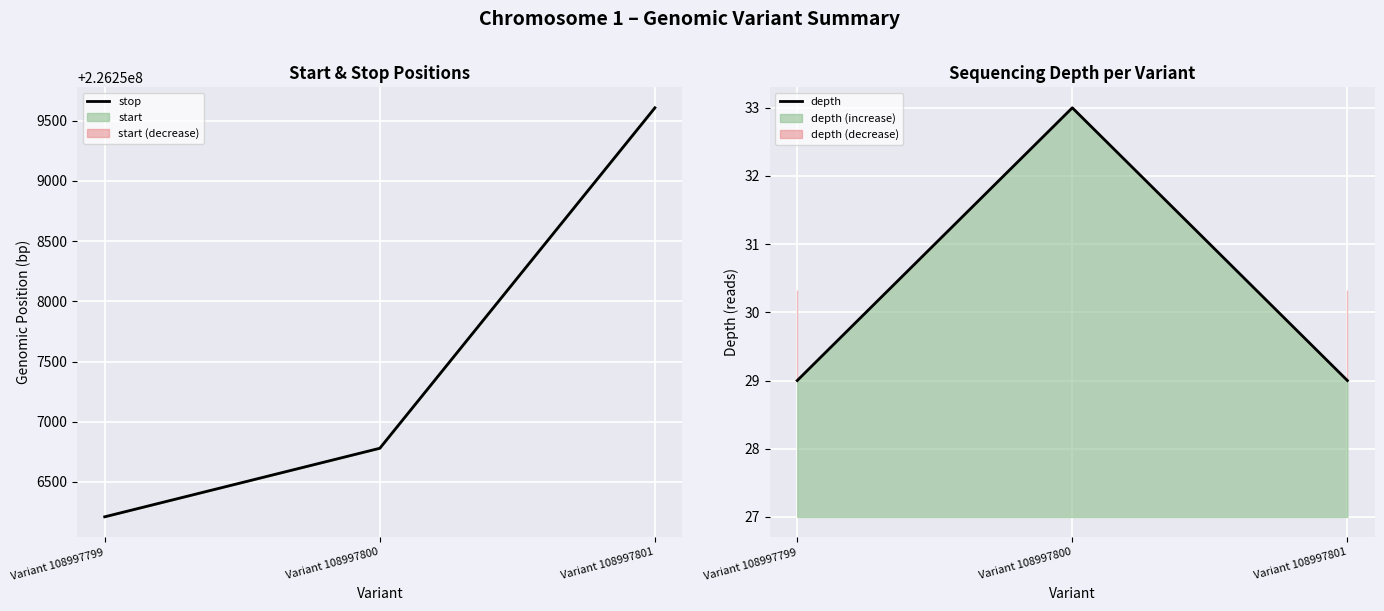

At how many categories does at least one series exceed 200099451?

3